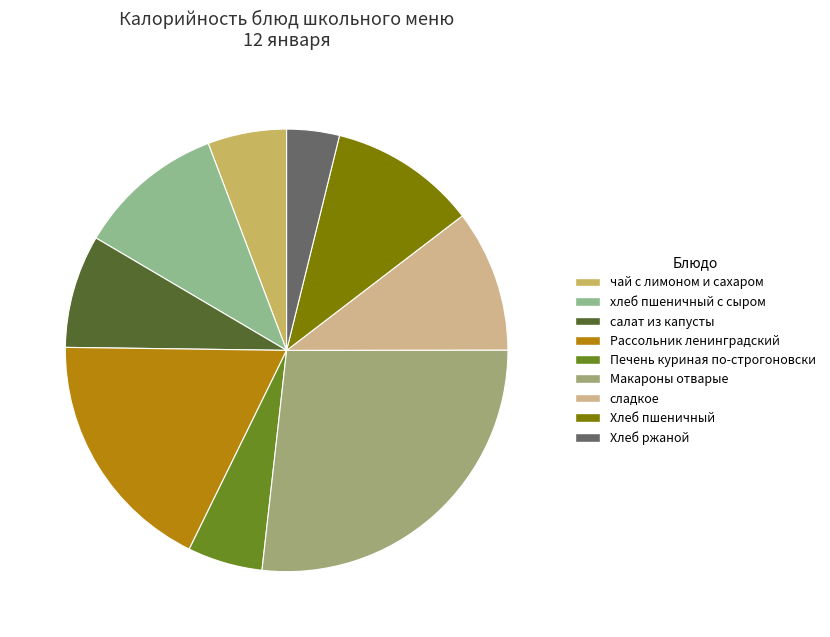

Do Хлеб пшеничный and чай с лимоном и сахаром together represent more than half of the pie?

No